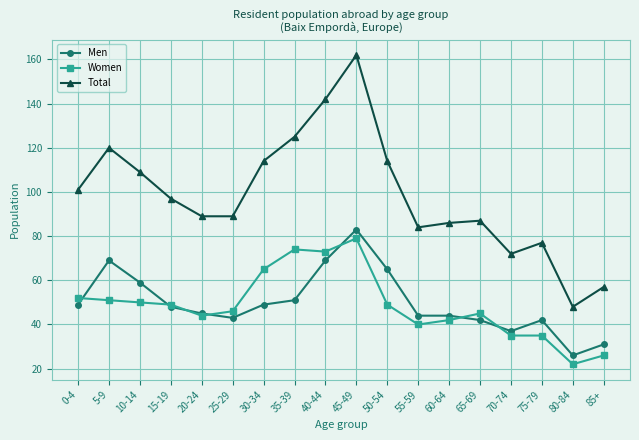

Reading right to left, extract all data points from this chart.

Men: 85+=31	80-84=26	75-79=42	70-74=37	65-69=42	60-64=44	55-59=44	50-54=65	45-49=83	40-44=69	35-39=51	30-34=49	25-29=43	20-24=45	15-19=48	10-14=59	5-9=69	0-4=49
Women: 85+=26	80-84=22	75-79=35	70-74=35	65-69=45	60-64=42	55-59=40	50-54=49	45-49=79	40-44=73	35-39=74	30-34=65	25-29=46	20-24=44	15-19=49	10-14=50	5-9=51	0-4=52
Total: 85+=57	80-84=48	75-79=77	70-74=72	65-69=87	60-64=86	55-59=84	50-54=114	45-49=162	40-44=142	35-39=125	30-34=114	25-29=89	20-24=89	15-19=97	10-14=109	5-9=120	0-4=101